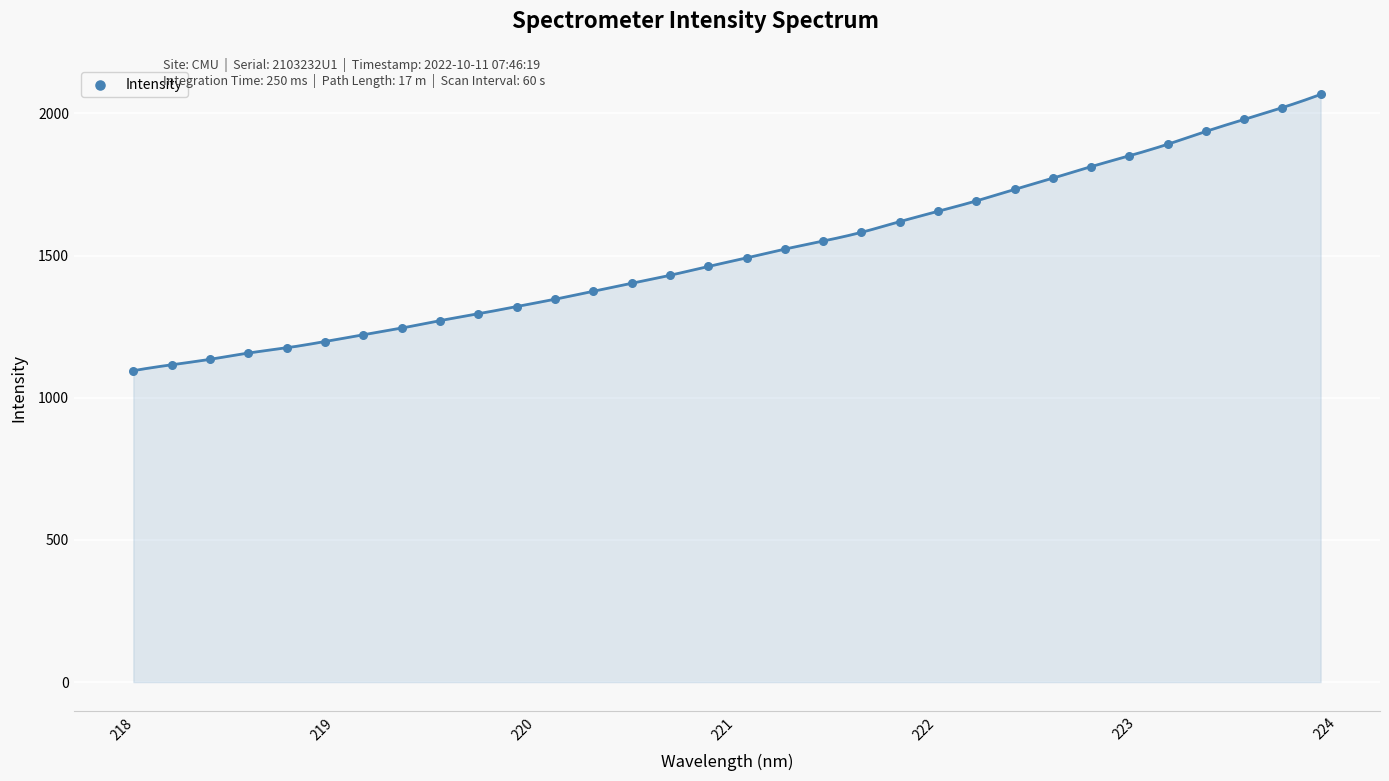

What is the range of X values (max minus min)?

5.9